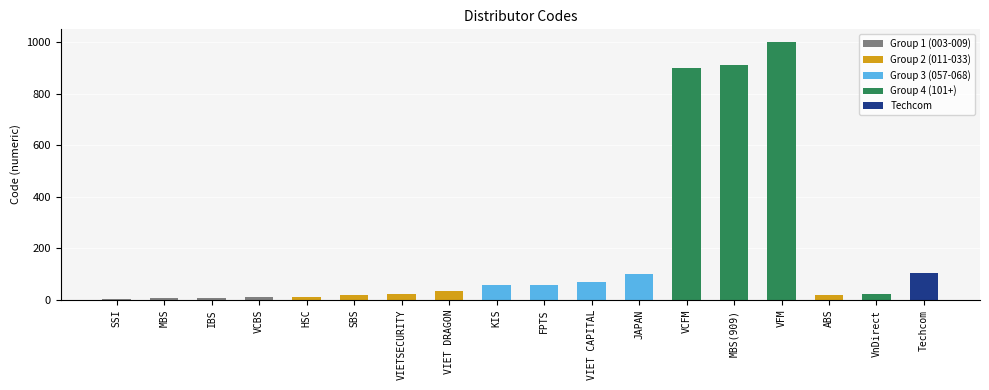

Which has a higher value, SBS or JAPAN?

JAPAN